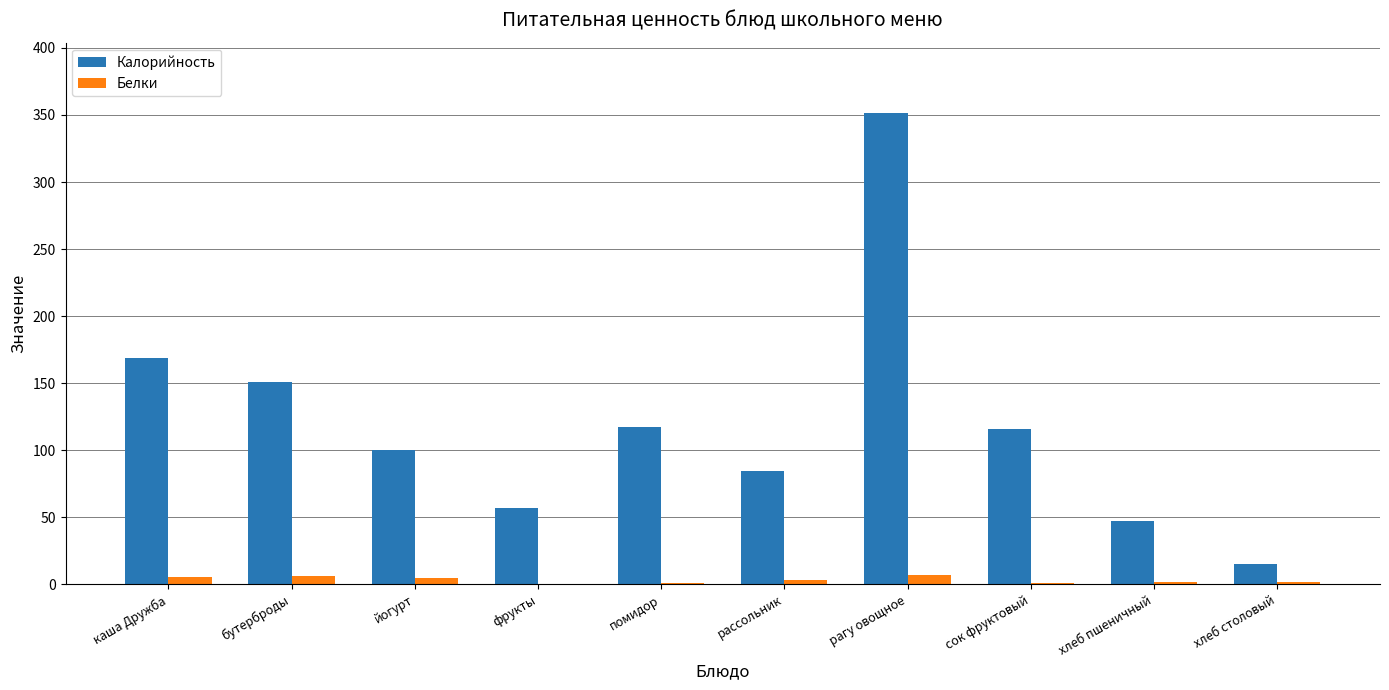

Which series has the largest total across all categories?

Калорийность